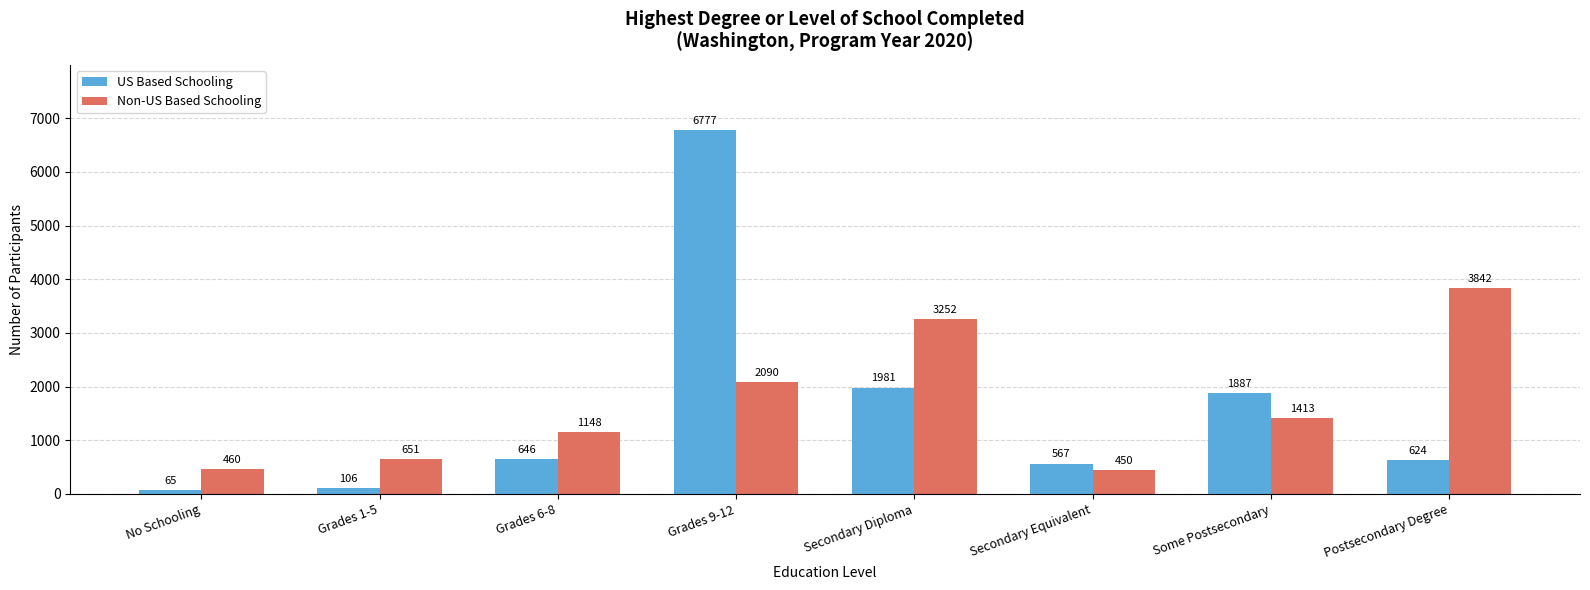

Reading left to right, what are all the values shown in this chart?

US Based Schooling: No Schooling=65	Grades 1-5=106	Grades 6-8=646	Grades 9-12=6777	Secondary Diploma=1981	Secondary Equivalent=567	Some Postsecondary=1887	Postsecondary Degree=624
Non-US Based Schooling: No Schooling=460	Grades 1-5=651	Grades 6-8=1148	Grades 9-12=2090	Secondary Diploma=3252	Secondary Equivalent=450	Some Postsecondary=1413	Postsecondary Degree=3842